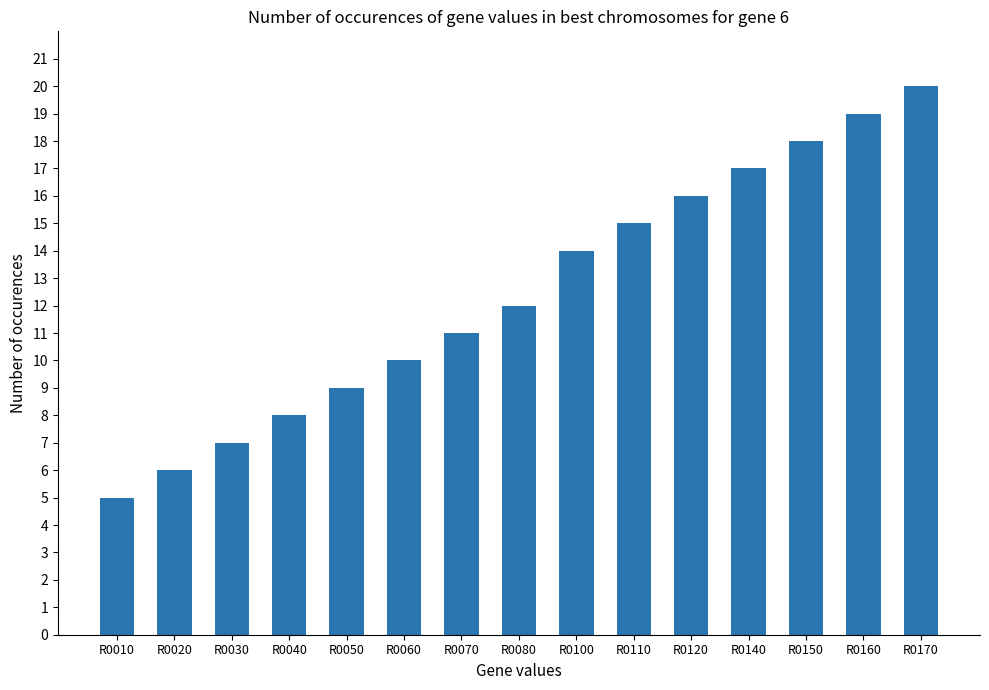

Count the number of categories in the chart.

15